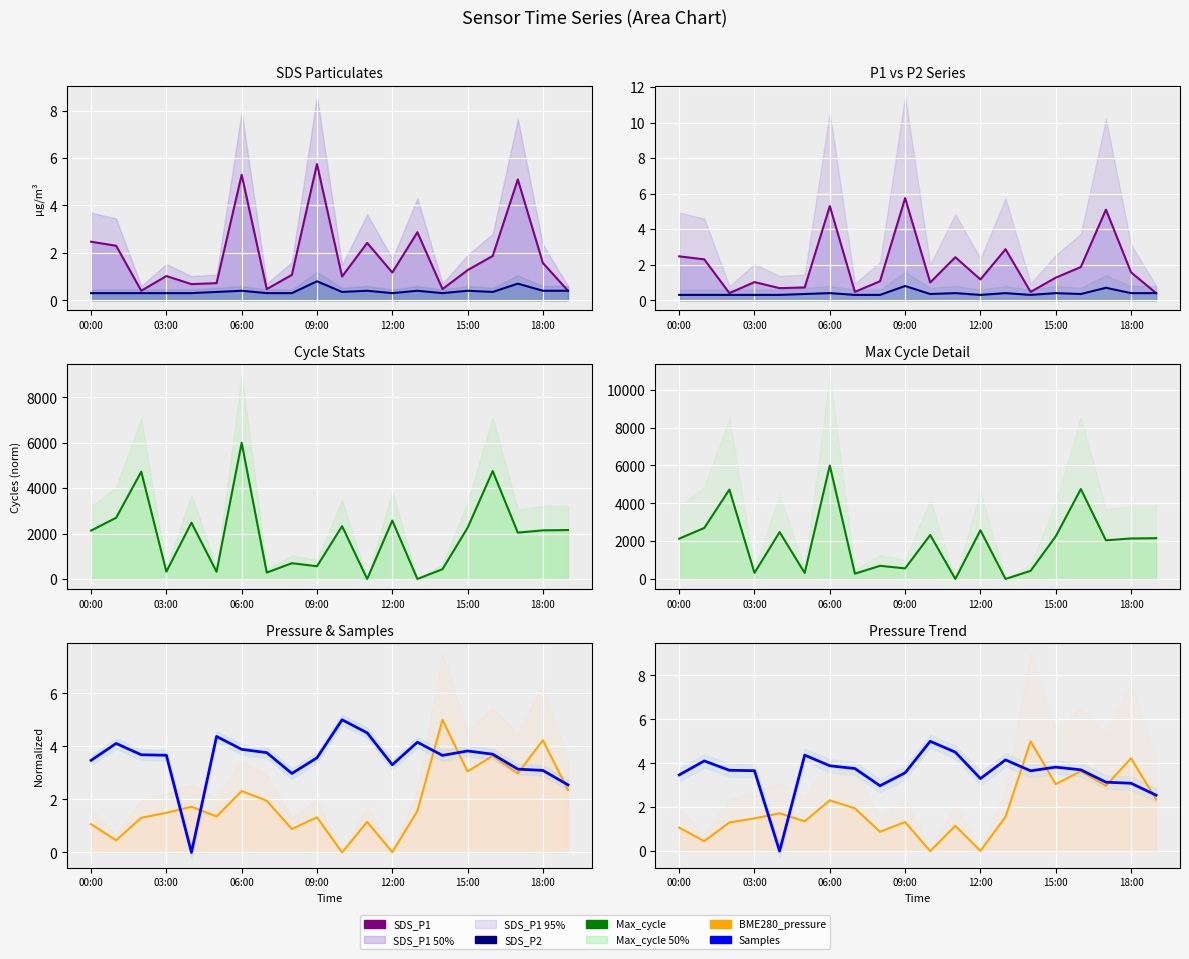

What are all the series names shown in the legend?

SDS_P1, SDS_P2, Max_cycle, BME280_pressure, Samples